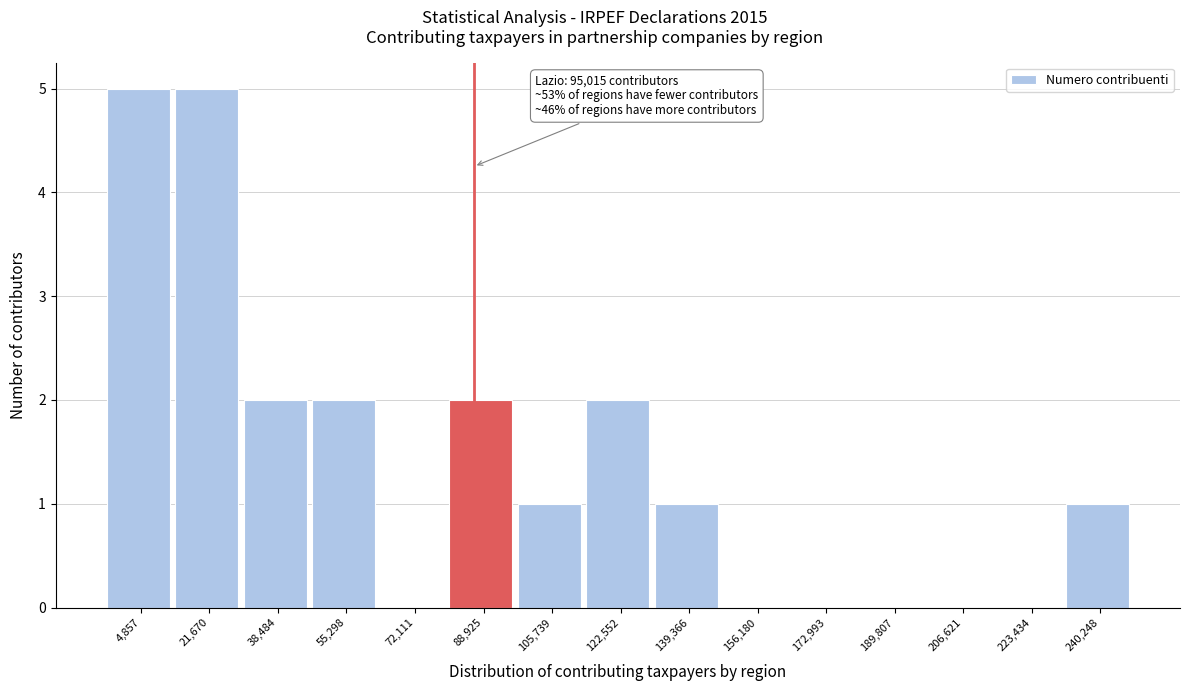

Reading right to left, transcribe all the data shown in this chart.

240,248=1	223,434=0	206,621=0	189,807=0	172,993=0	156,180=0	139,366=1	122,552=2	105,739=1	88,925=2	72,111=0	55,298=2	38,484=2	21,670=5	4,857=5